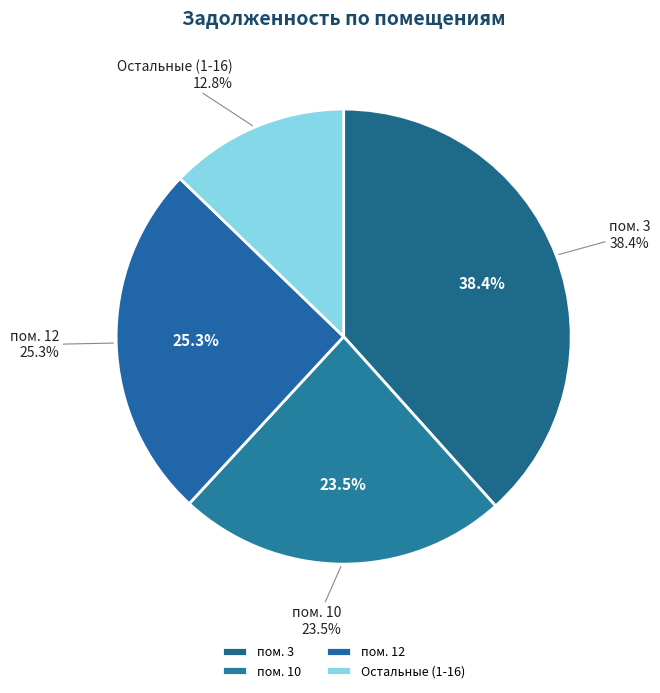

Is the sum of 8 and 3 greater than half?

No